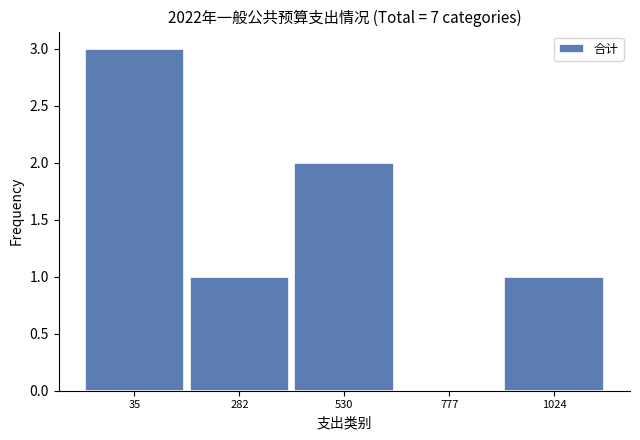

Reading left to right, list all the values displayed in this chart.

35=3	282=1	530=2	777=0	1024=1